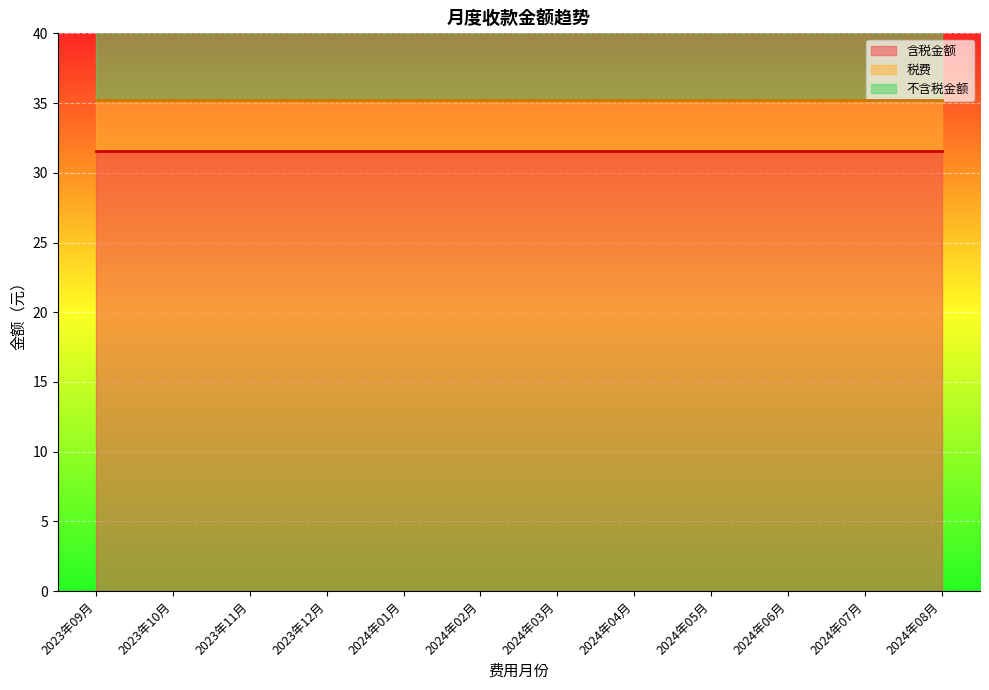

Is the value of 不含税金额 at 2023年10月 greater than the value of 含税金额 at 2024年05月?

No